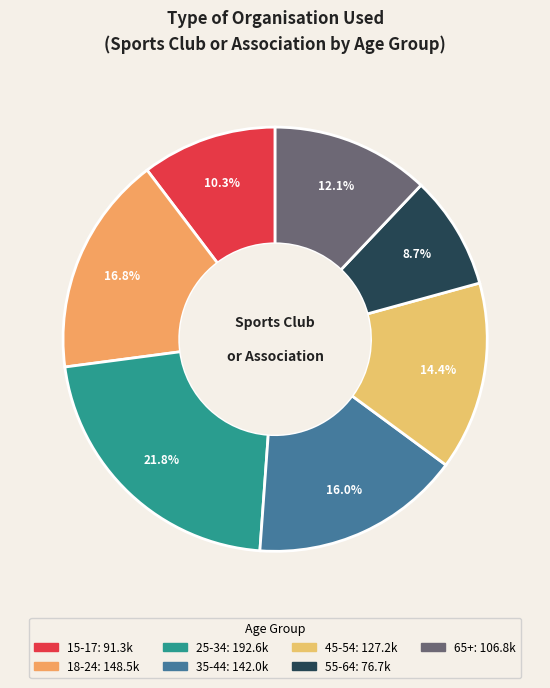

How many segments does this pie chart have?

7